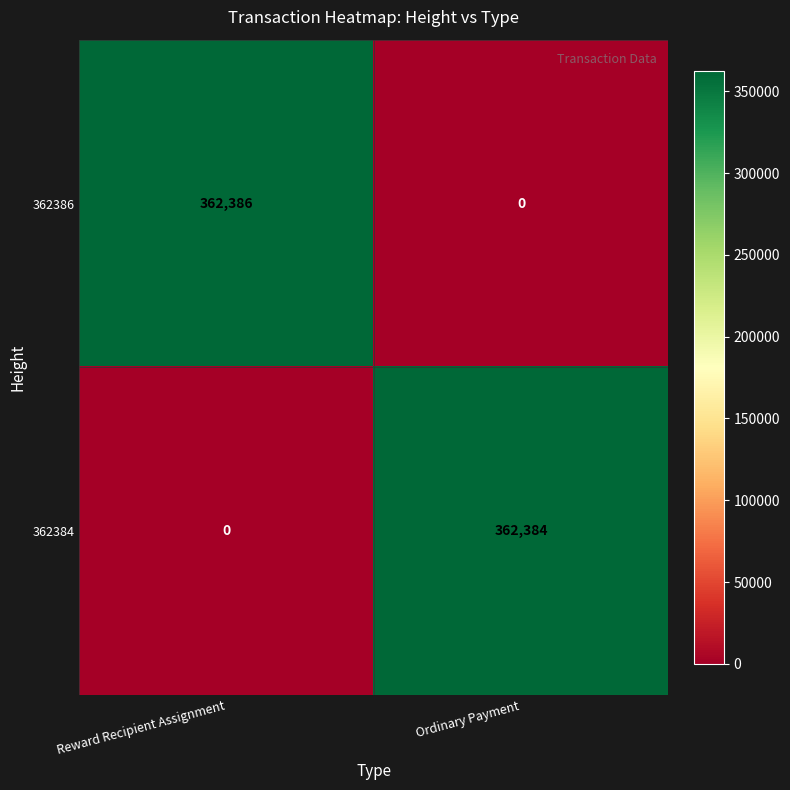

What is the maximum value shown in the chart?

362386